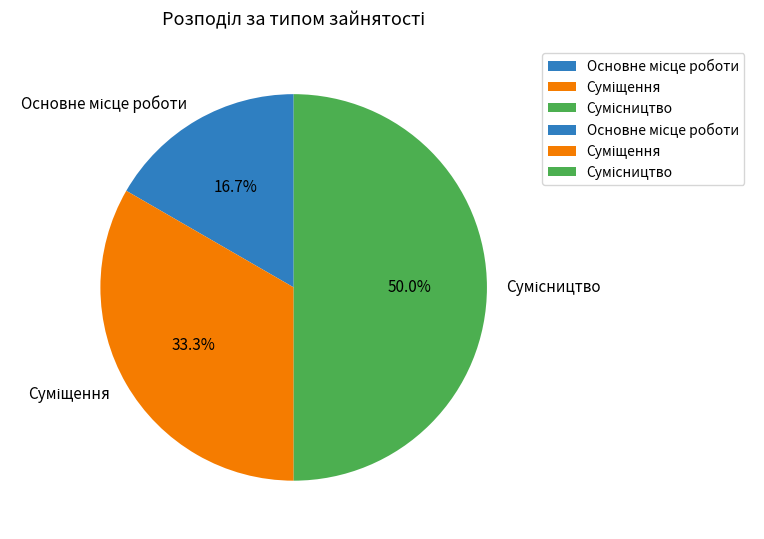

To the nearest percent, what is the combined percentage of Сумісництво and Суміщення?

83%